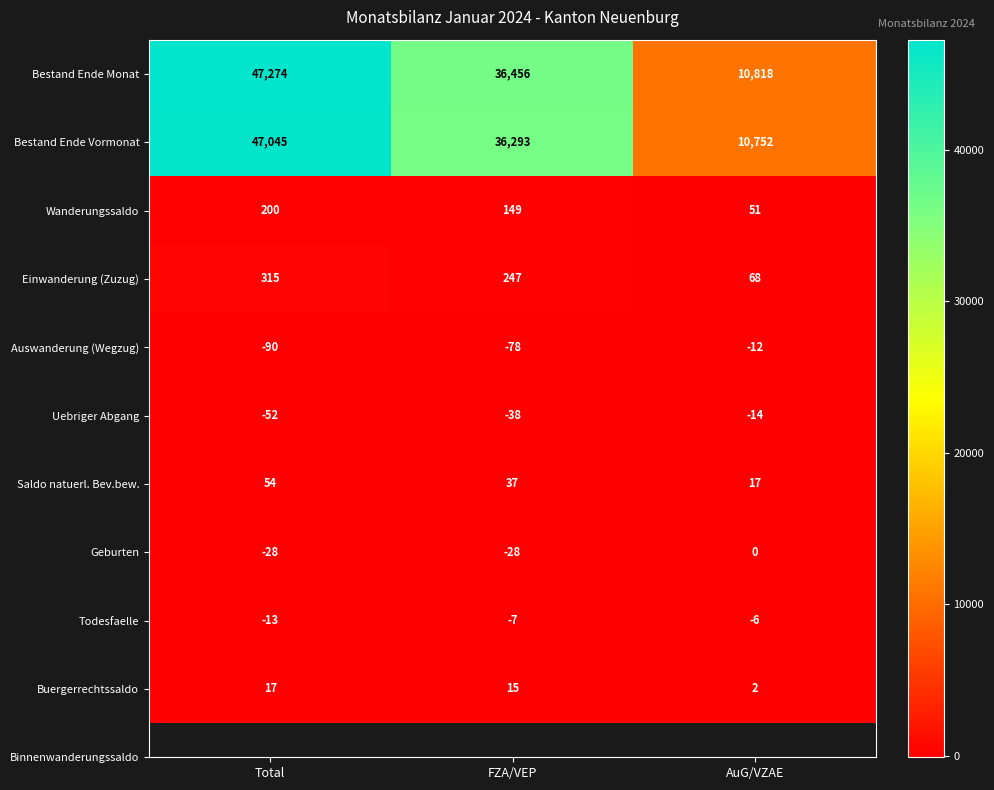

How many series are shown in this chart?

10